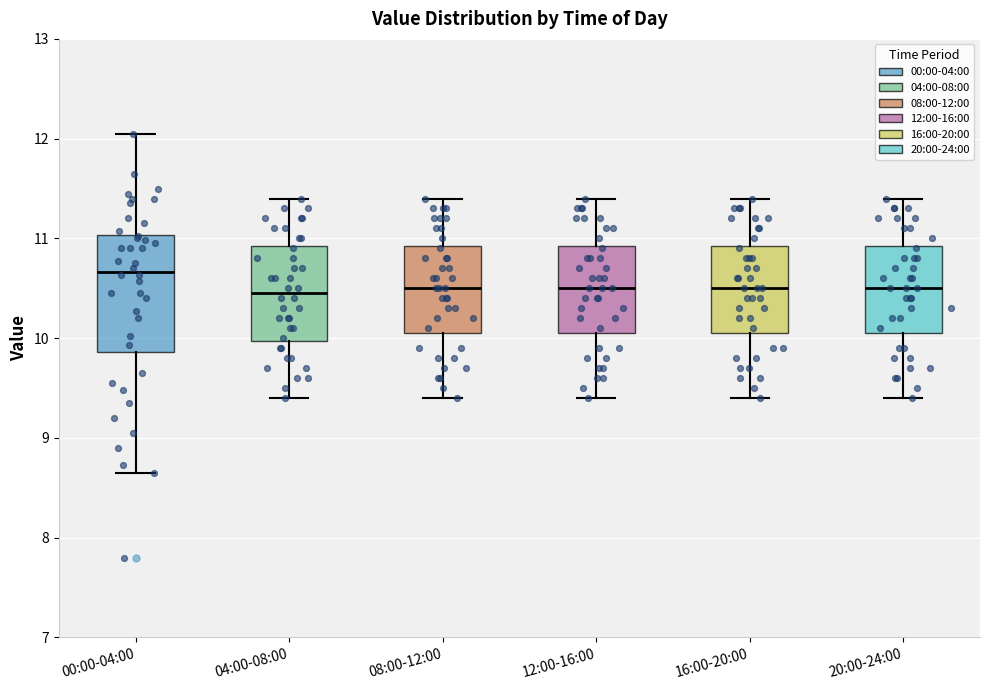

Reading left to right, read every box against the y-axis: the position of its median line, the range the box covers, and the ends of its whiskers. The values are not printed on the chart, so give them approximately, as read against the axis.

00:00-04:00: median 10.7, box 9.9 to 11.0, whiskers 8.7 to 12.1
04:00-08:00: median 10.5, box 10.0 to 10.9, whiskers 9.4 to 11.4
08:00-12:00: median 10.5, box 10.1 to 10.9, whiskers 9.4 to 11.4
12:00-16:00: median 10.5, box 10.1 to 10.9, whiskers 9.4 to 11.4
16:00-20:00: median 10.5, box 10.1 to 10.9, whiskers 9.4 to 11.4
20:00-24:00: median 10.5, box 10.1 to 10.9, whiskers 9.4 to 11.4